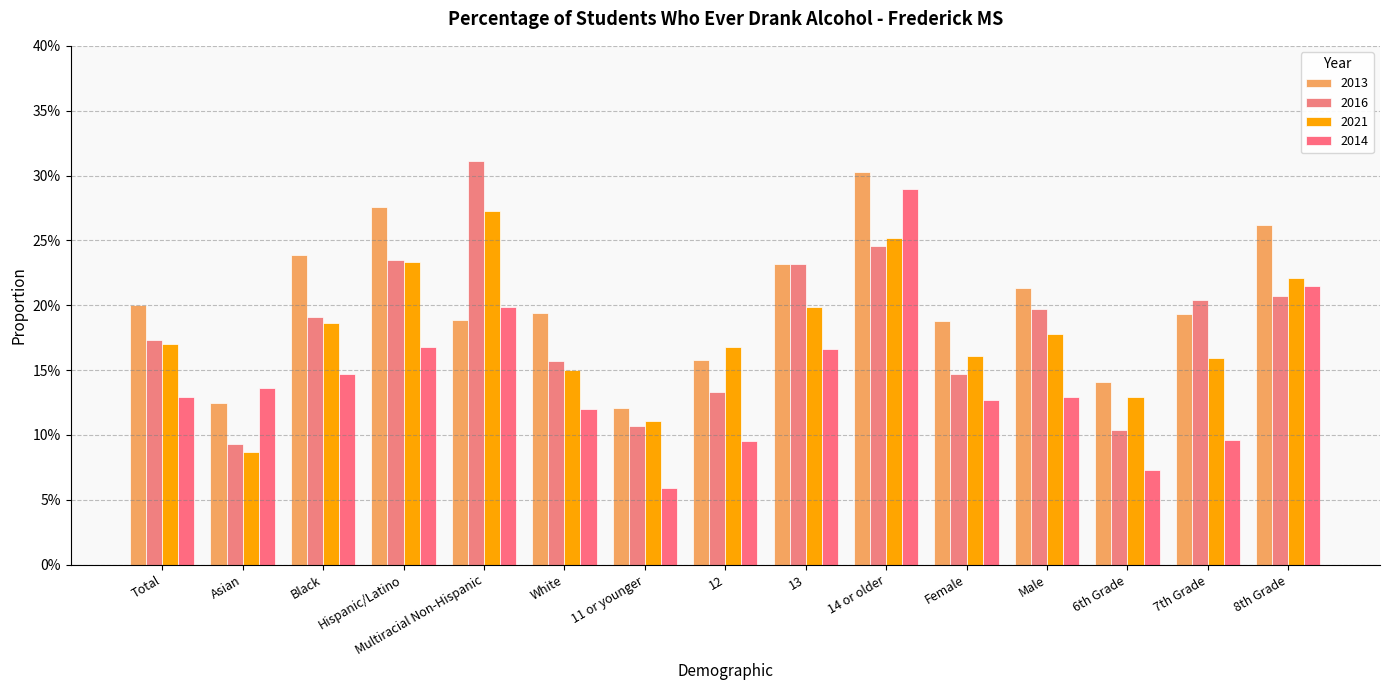

Are the bars grouped side by side (vs. stacked)?

Yes